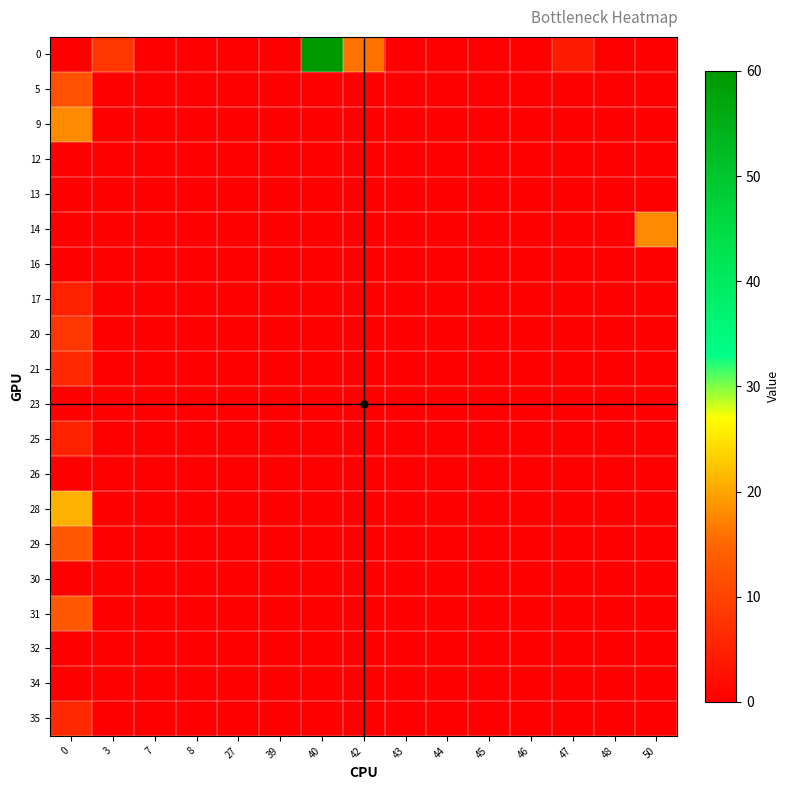

How many distinct data groups are displayed?

20